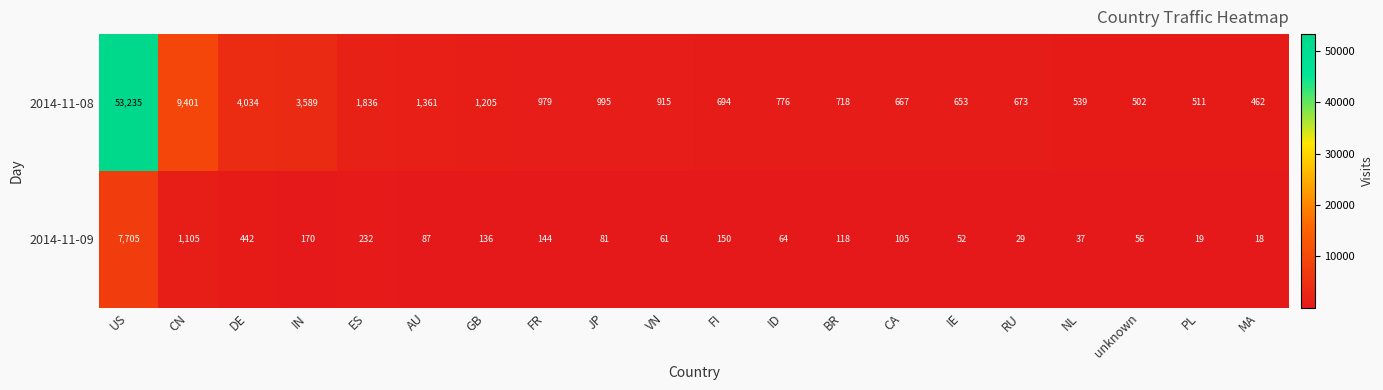

At how many categories does at least one series exceed 29144?

1